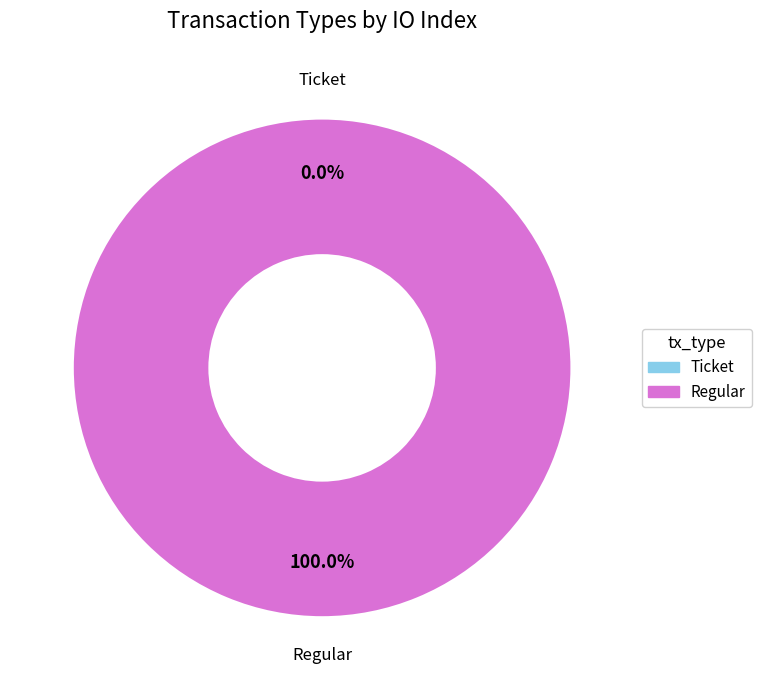

To the nearest percent, what is the average slice percentage?

50%